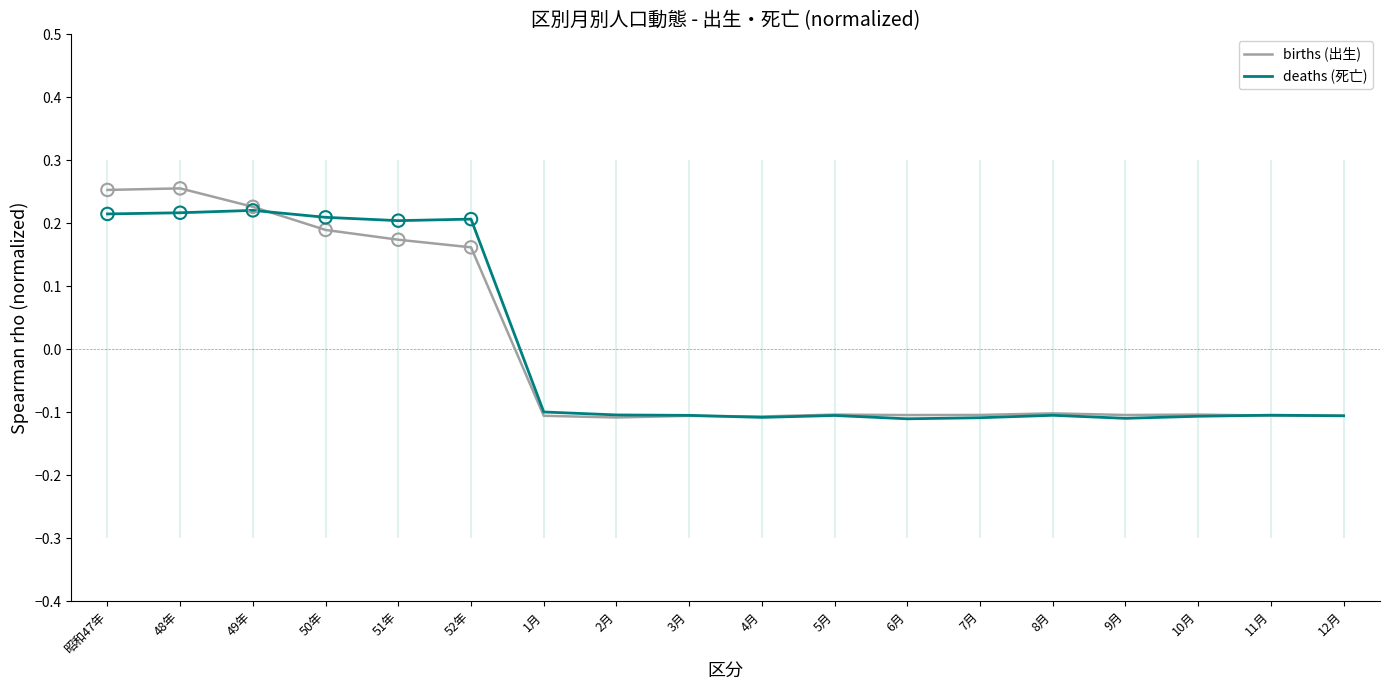

What are all the series names shown in the legend?

births (出生), deaths (死亡)